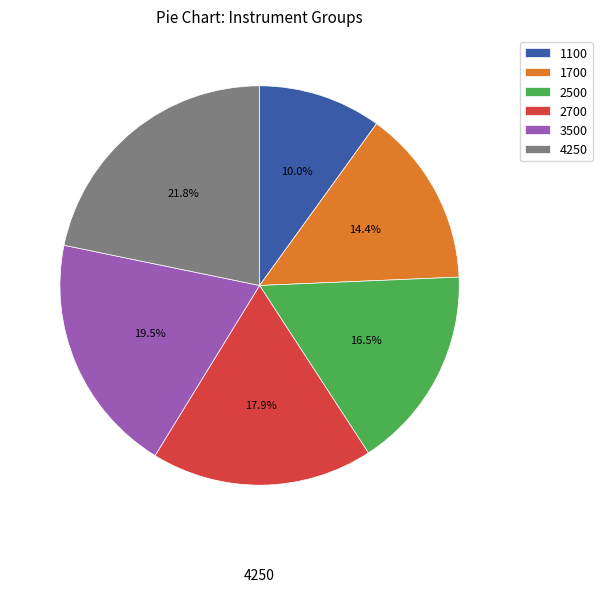

Count the number of slices in the pie.

6